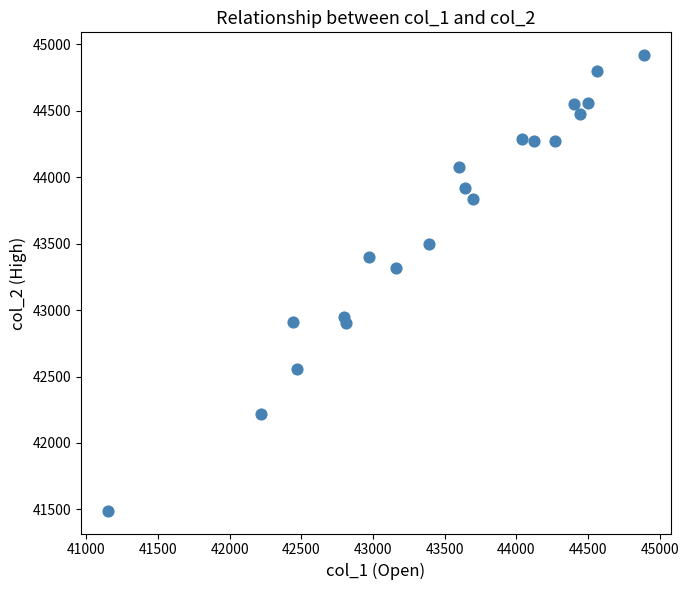

What Y value in the scatter plot is closest to 43205?

43320